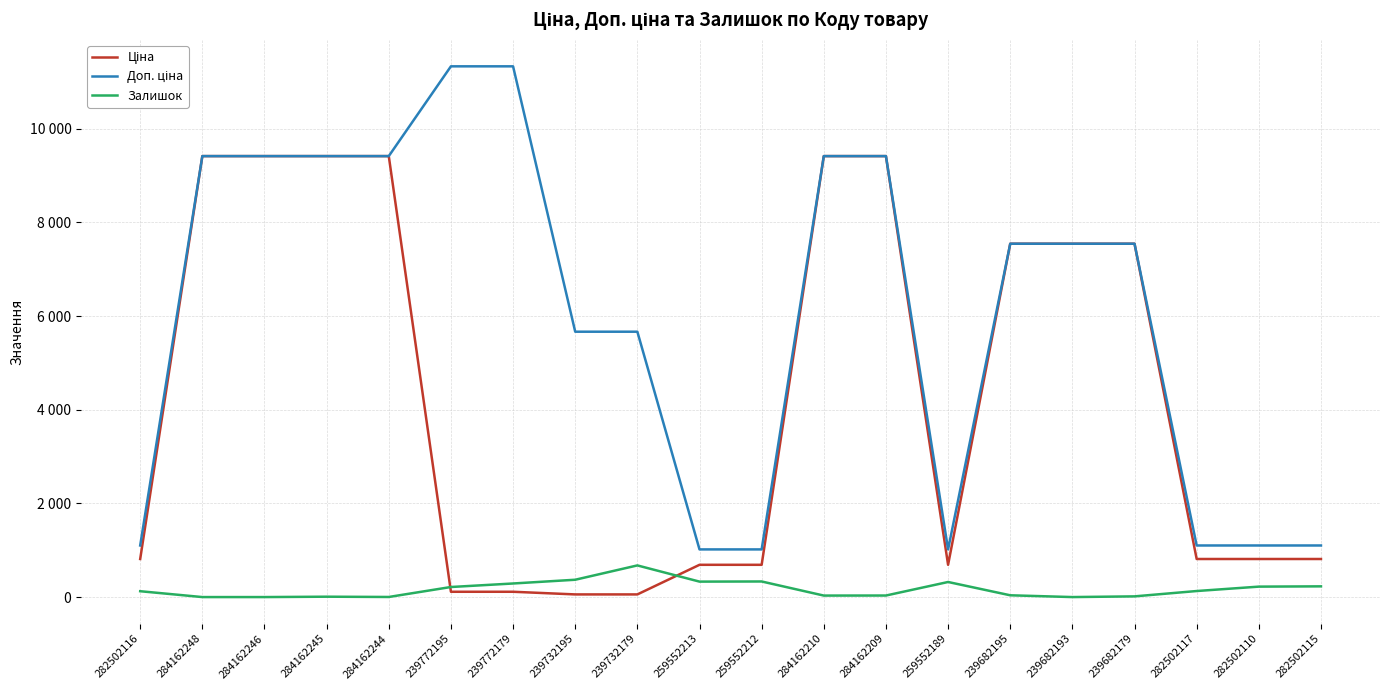

Rank the series at 284162209 from lowest to highest value.

Залишок, Ціна, Доп. ціна